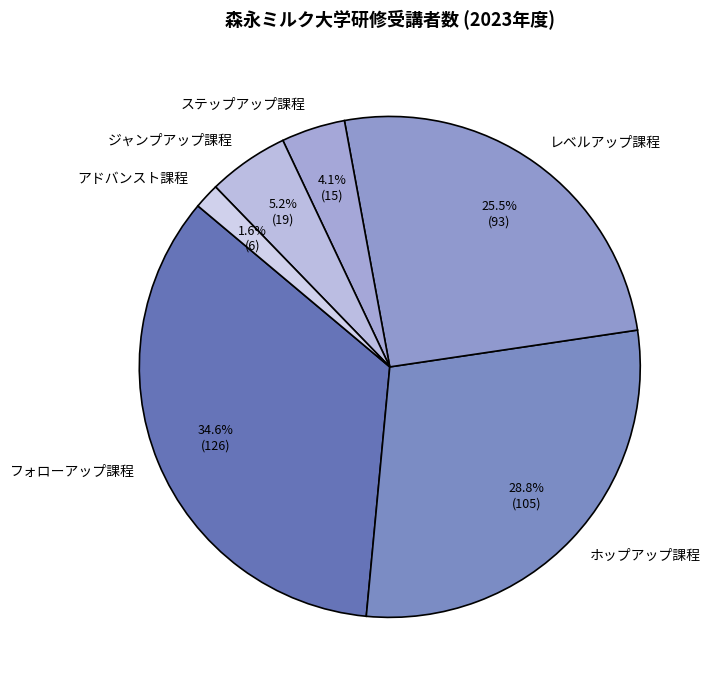

To the nearest percent, what percentage of the pie is ステップアップ課程?

4%